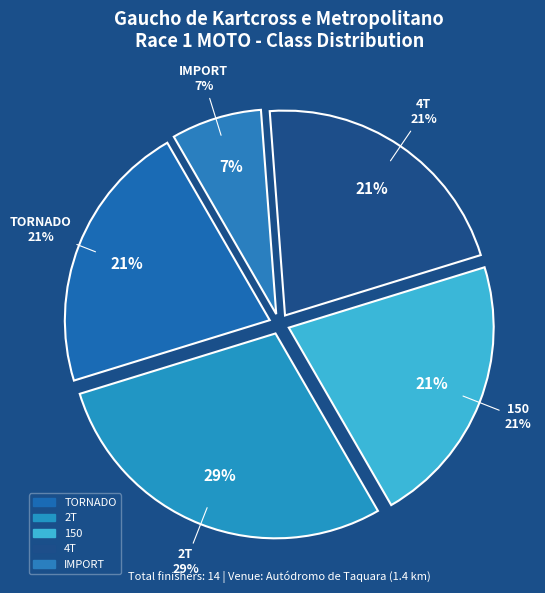

Is 2T the majority of the pie?

No